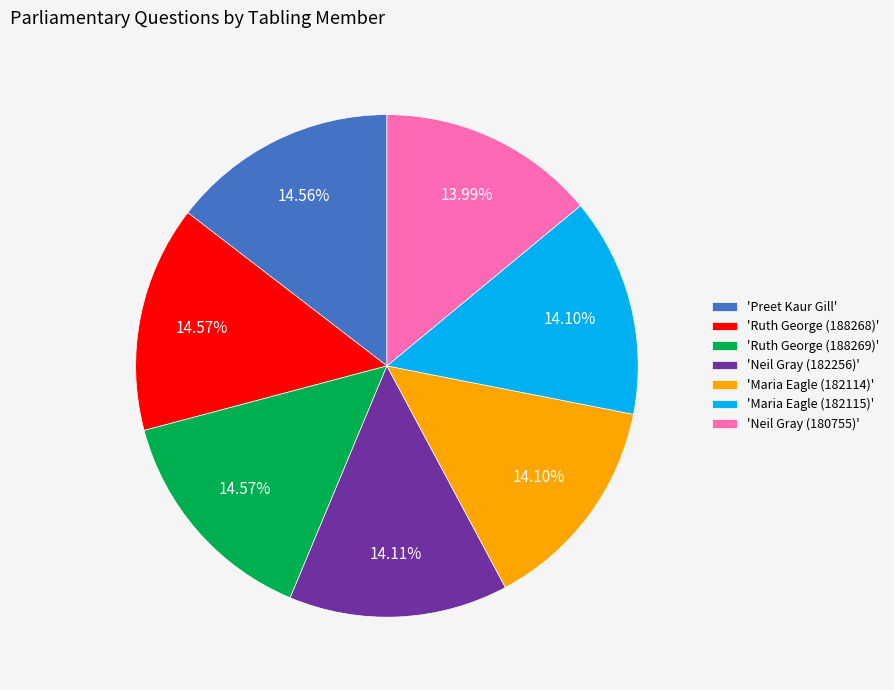

Approximately how many times larger is the value at 'Maria Eagle (182114)' compared to 'Maria Eagle (182115)'?

1.0